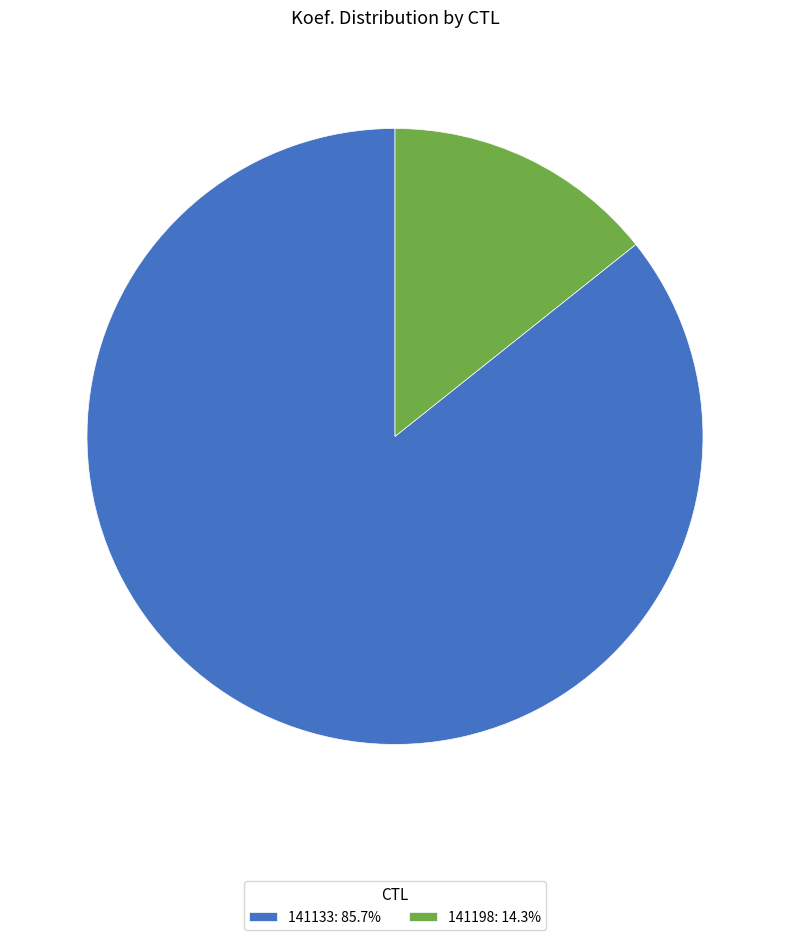

Is it true that 141198 is 14% of the pie?

True